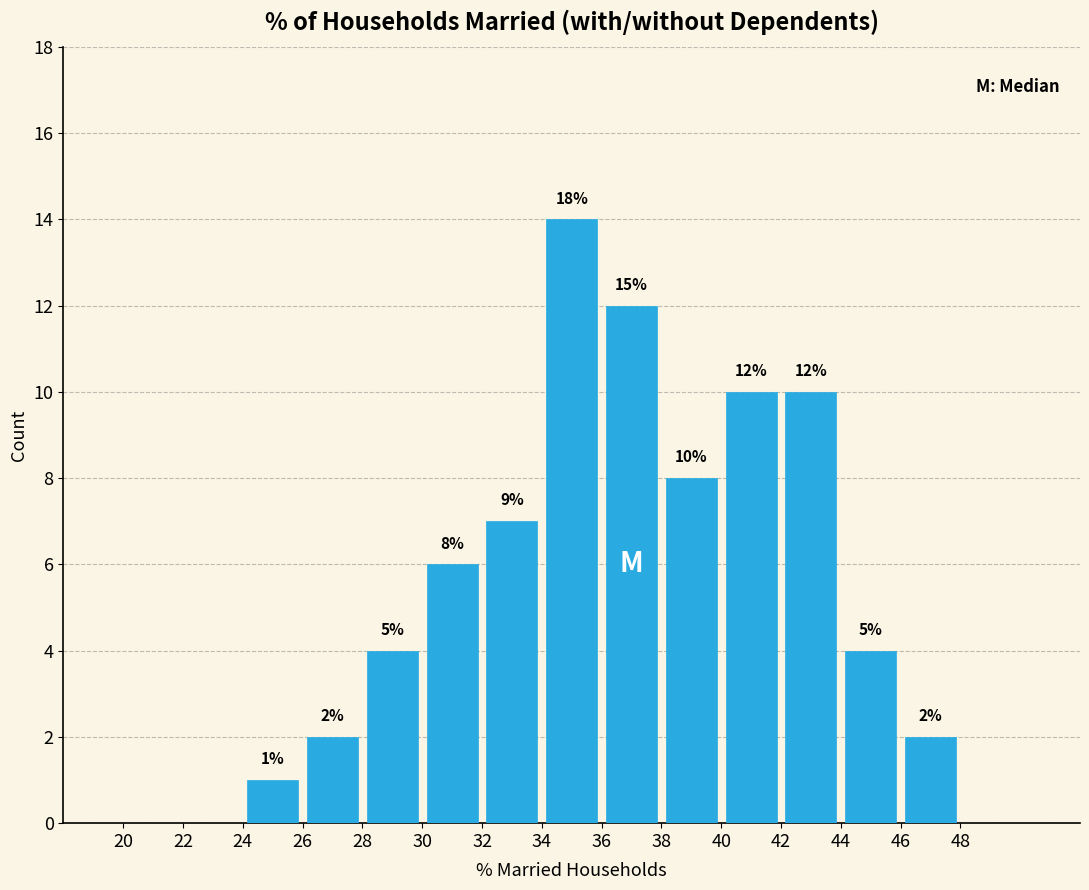

Which range on the x-axis has the tallest bar?

34 to 36